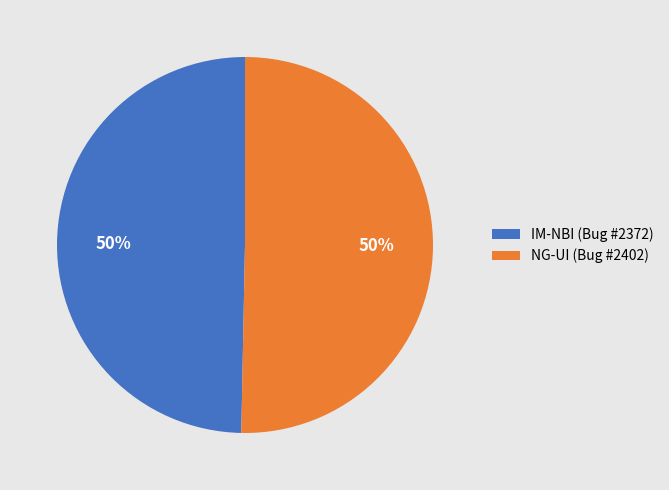

What percentage is the NG-UI (Bug #2402) slice, to the nearest percent?

50%